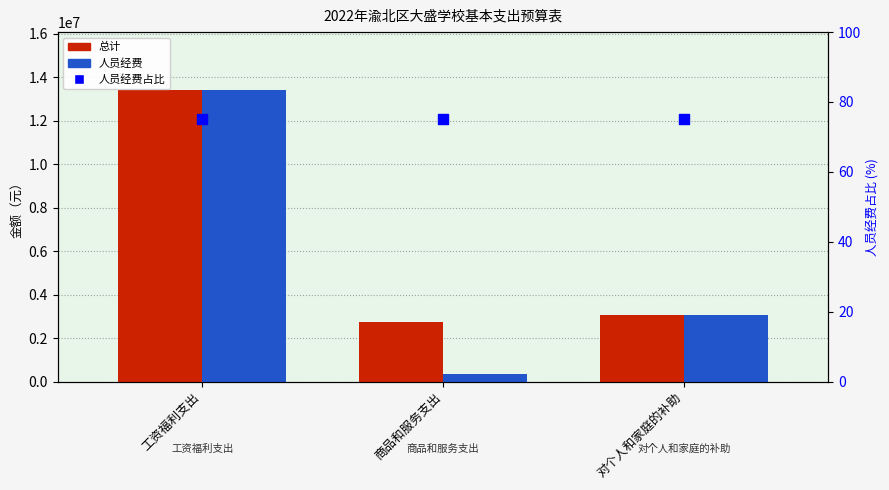

What is the total value across all series at 商品和服务支出?

3073410.6